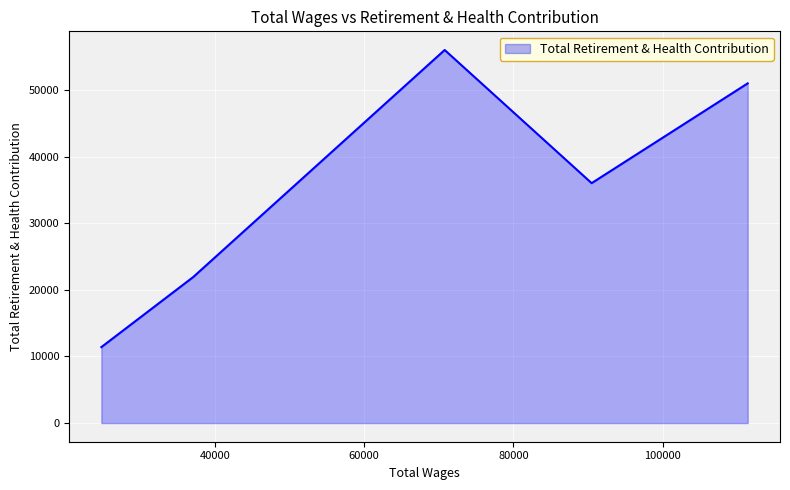

What is the difference between the second highest and second lowest values?

29077